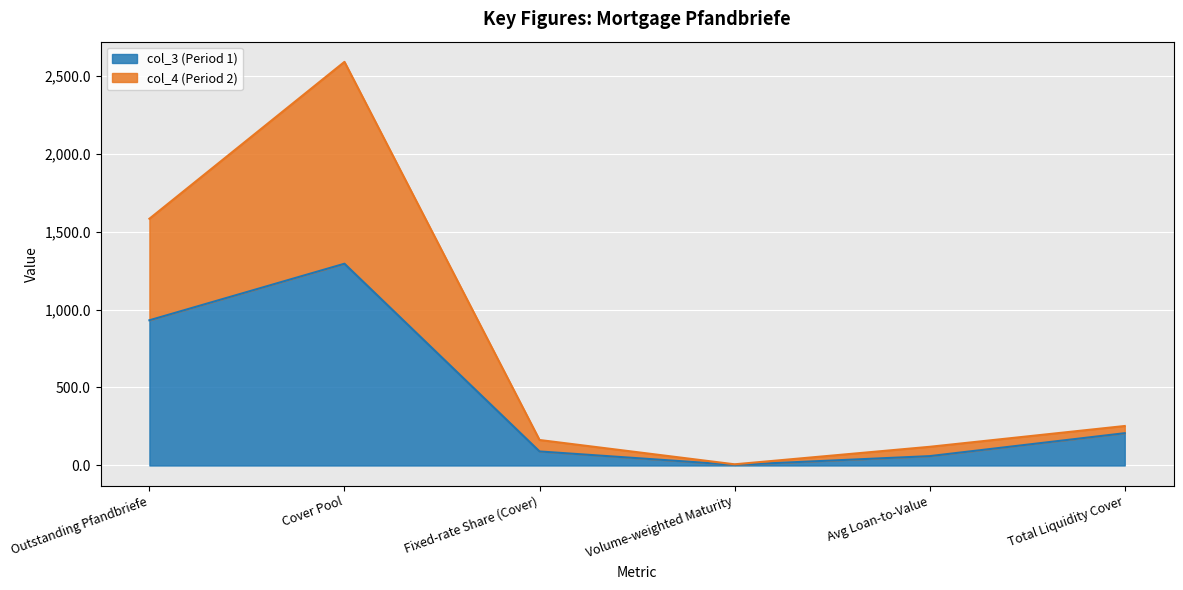

Count the number of categories in the chart.

6